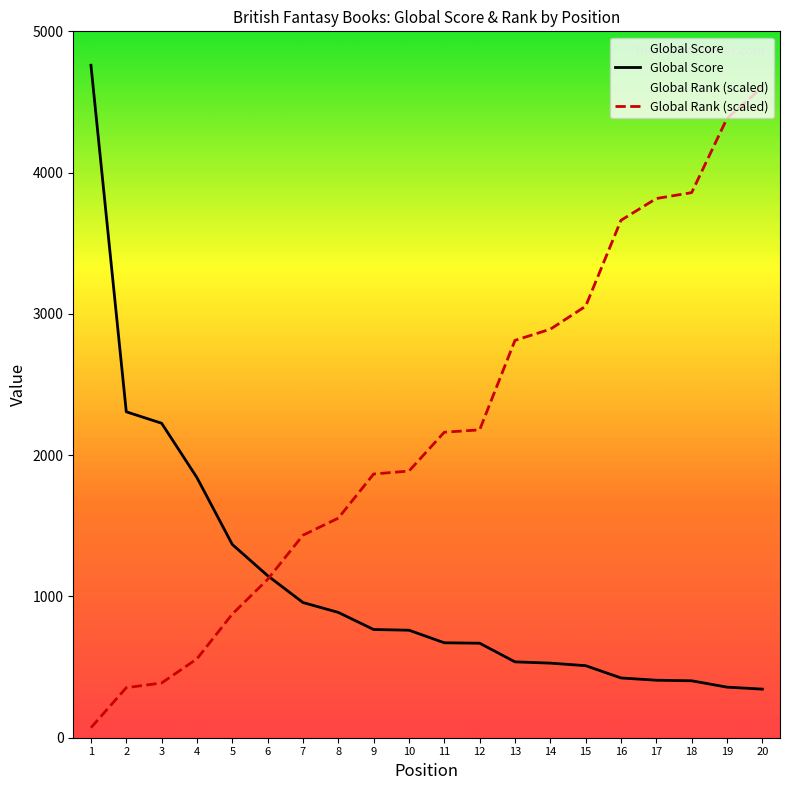

What is the highest value of the Global Rank series?

4604.2